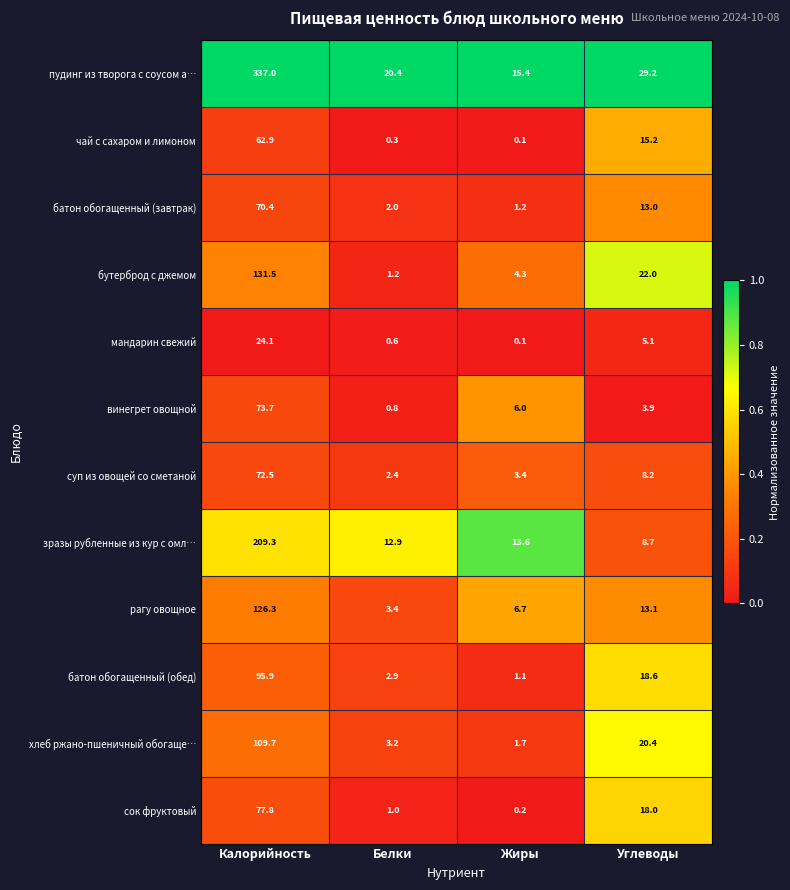

At which label does зразы рубленные из кур с омл… reach its peak?

Калорийность